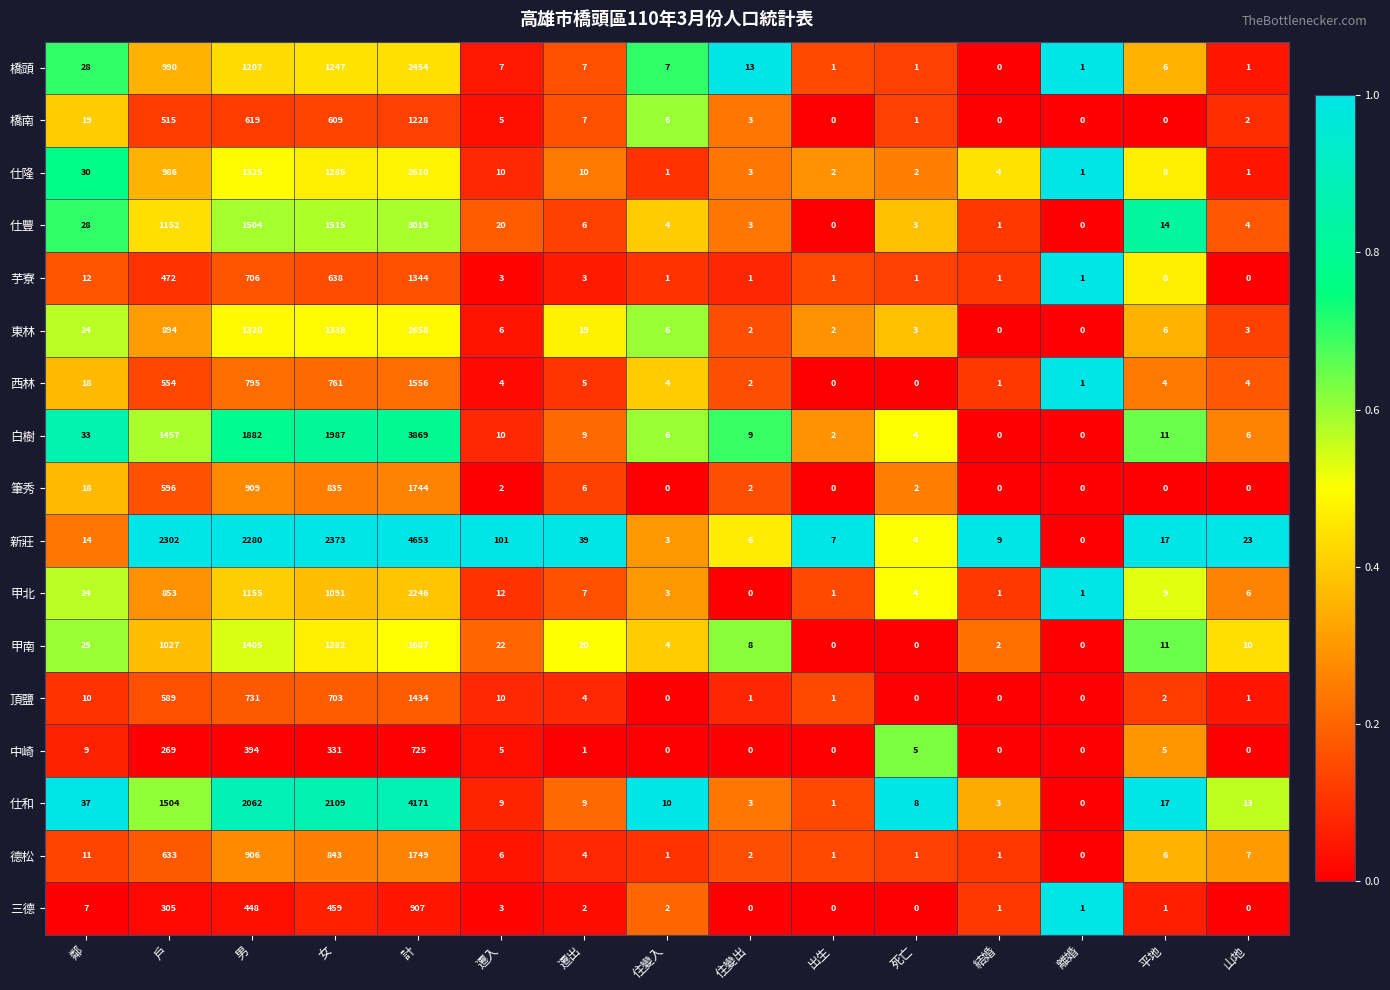

At which label is 仕和 closest to 2085?

男